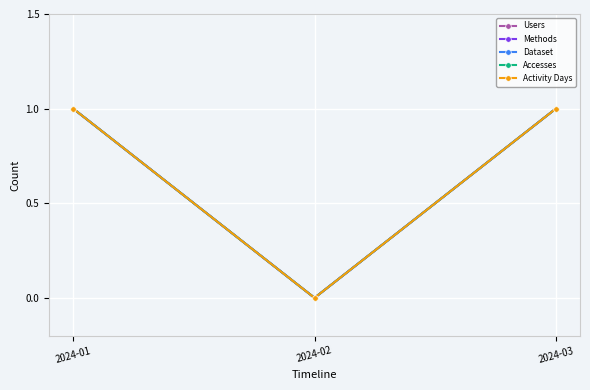

Reading left to right, extract all data points from this chart.

Users: 2024-01=1	2024-02=0	2024-03=1
Methods: 2024-01=1	2024-02=0	2024-03=1
Dataset: 2024-01=1	2024-02=0	2024-03=1
Accesses: 2024-01=1	2024-02=0	2024-03=1
Activity Days: 2024-01=1	2024-02=0	2024-03=1